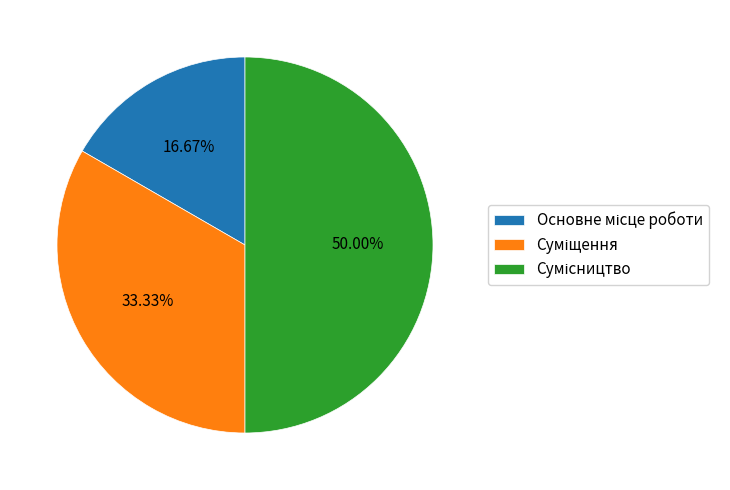

Count the number of slices in the pie.

3